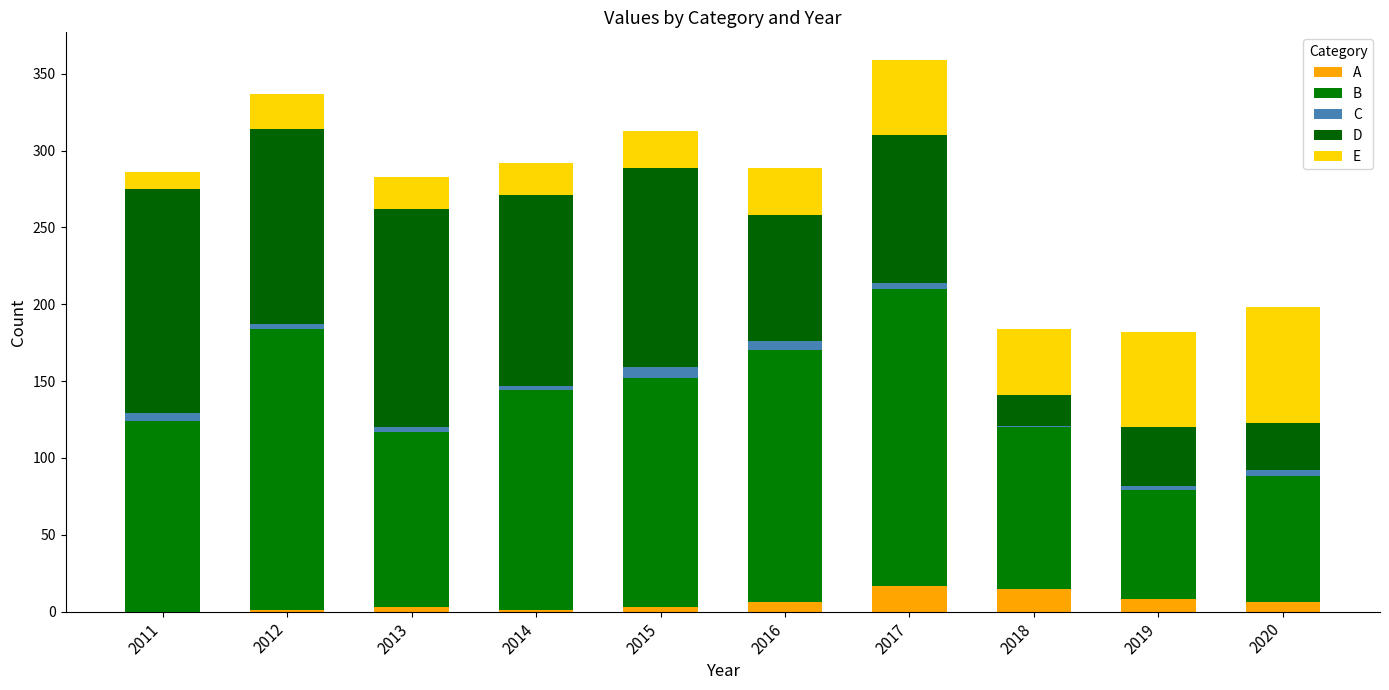

What is the difference between the maximum and minimum values in the B series?

122